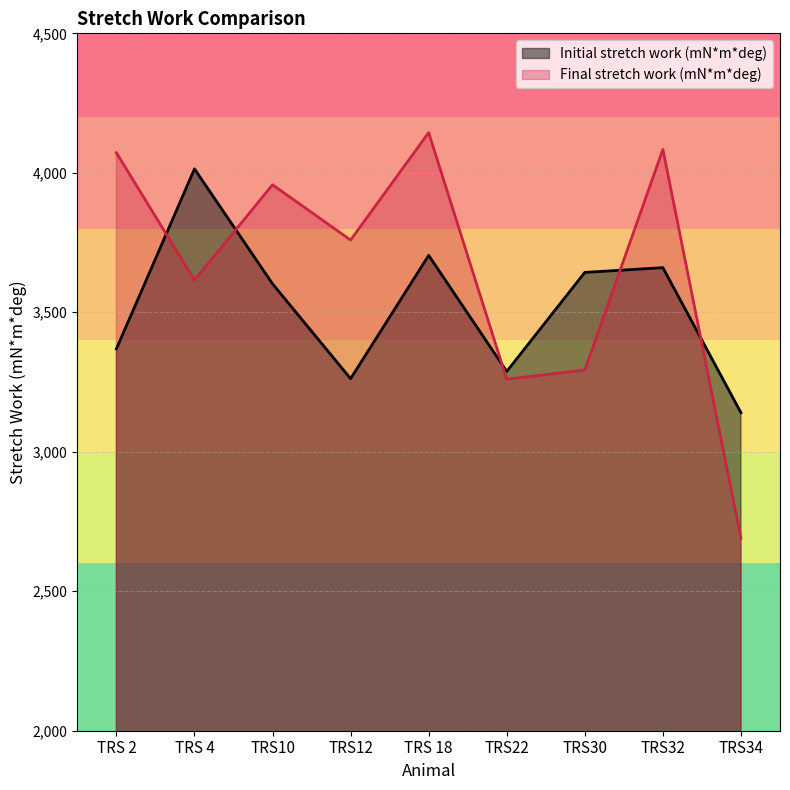

What is the label of the 1st point from the left?

TRS 2